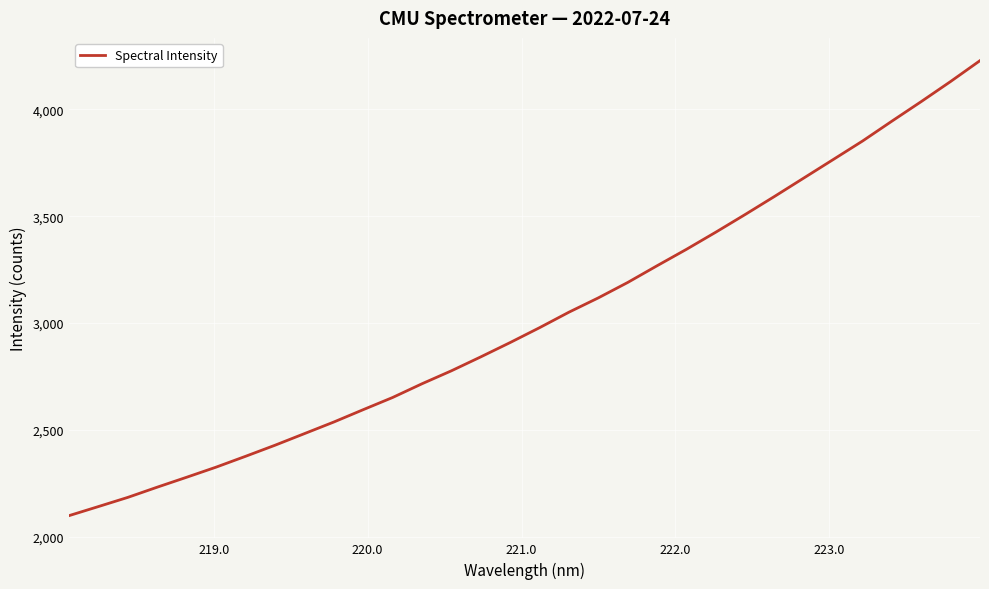

What is the smallest value displayed?

2098.7